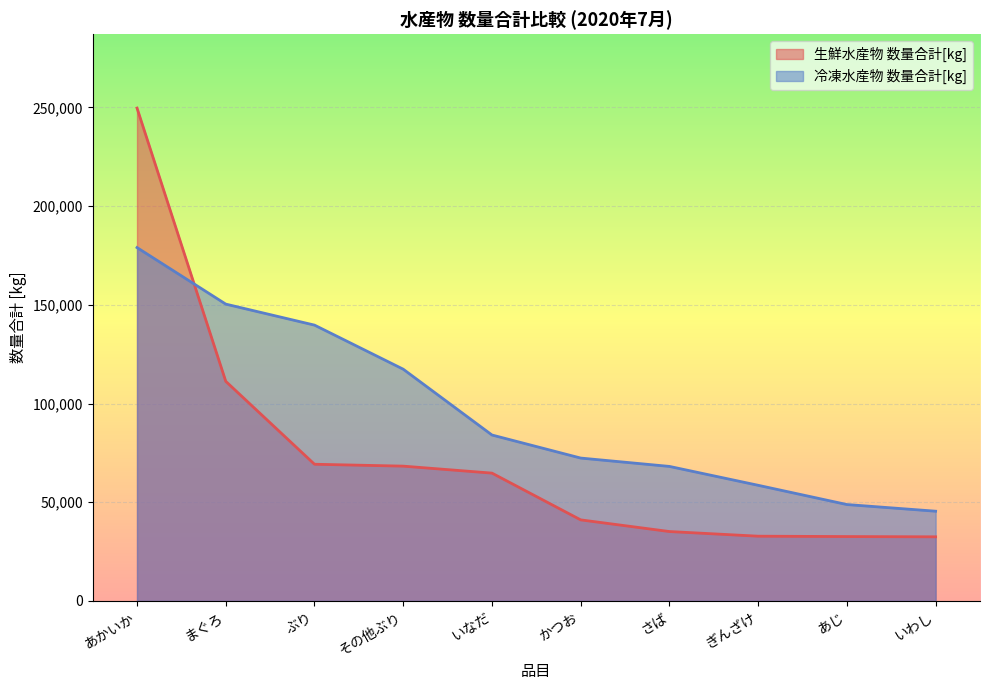

At which category is the sum across all series the highest?

あかいか